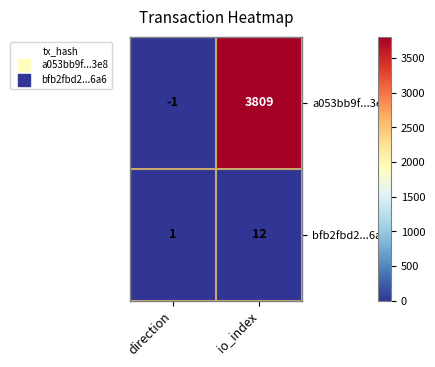

What is the average value of the a053bb9f...3e8 series?

1904